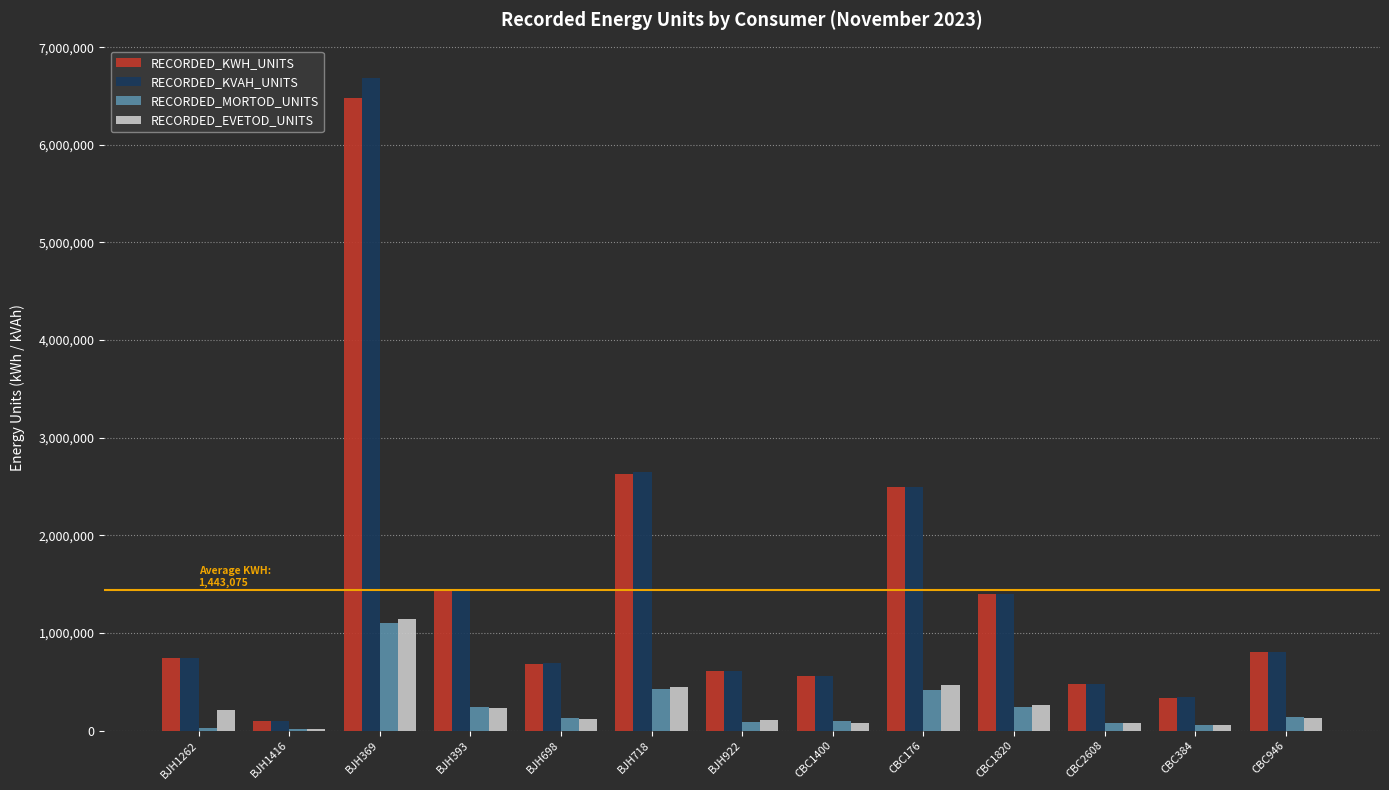

The value of RECORDED_KWH_UNITS at BJH698 is 682690. True or false?

True